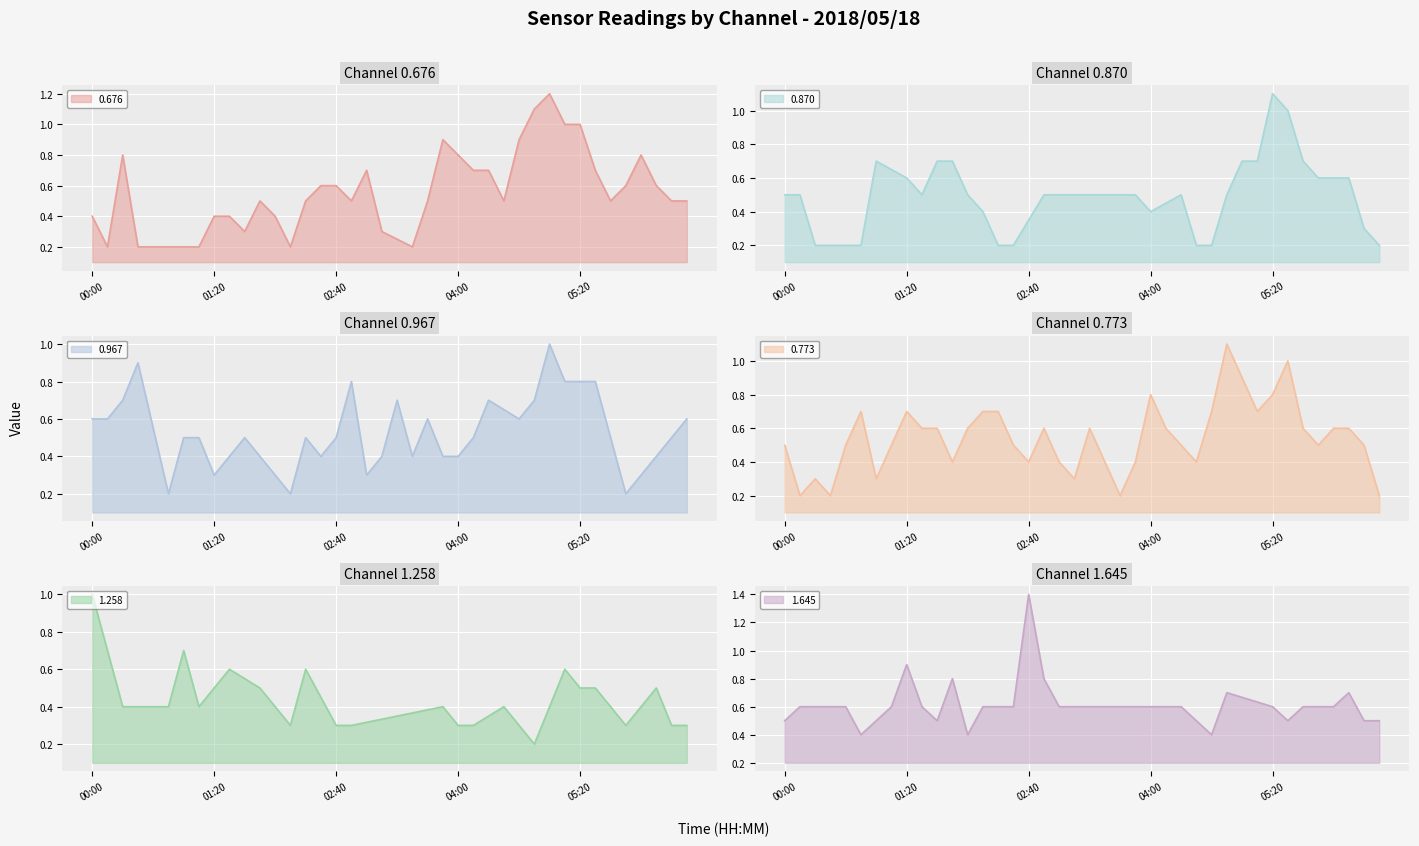

Does the chart display data point markers on the line(s)?

No